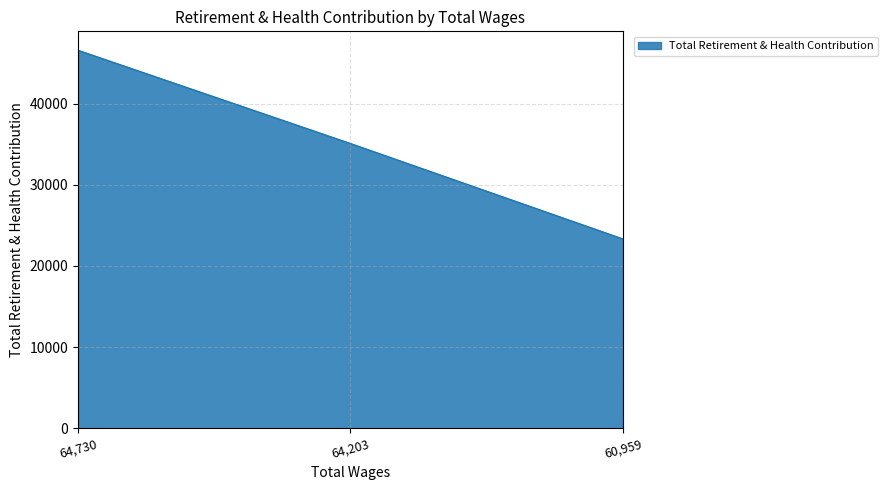

Is it true that the value at 60,959 is 33949?

False